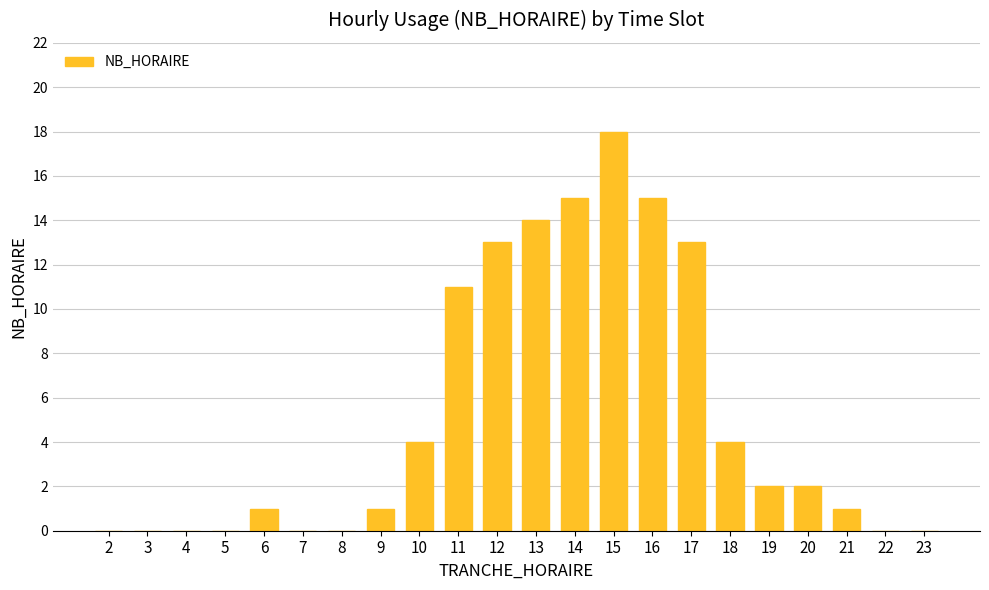

What is the average value?

5